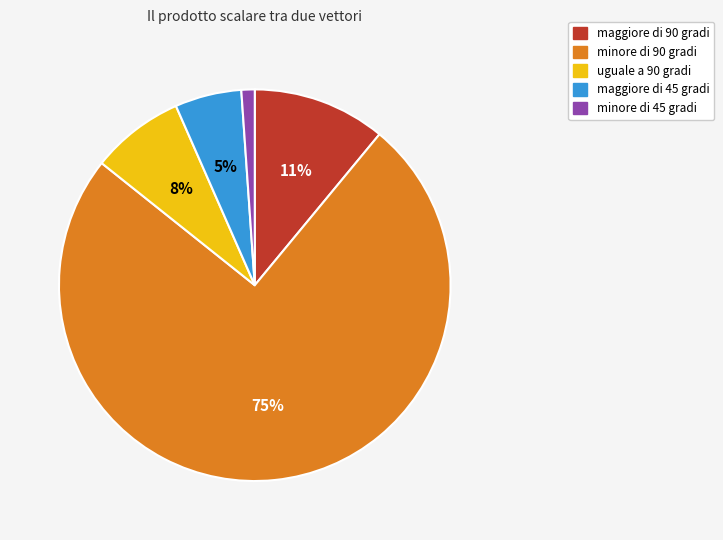

What is the largest slice in the pie chart?

minore di 90 gradi